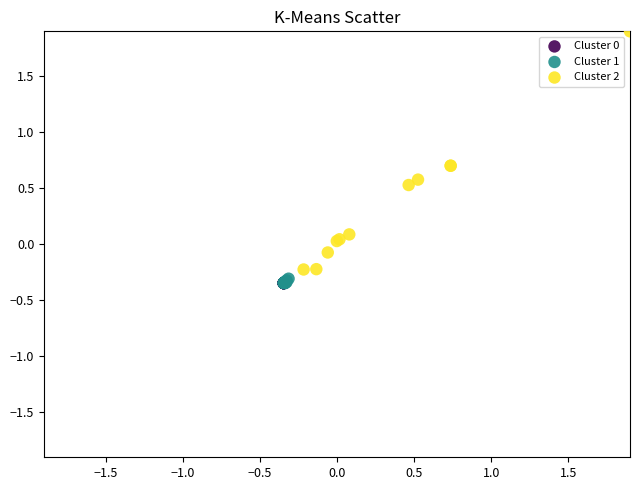

Which series has the widest spread of Y values?

Cluster 2